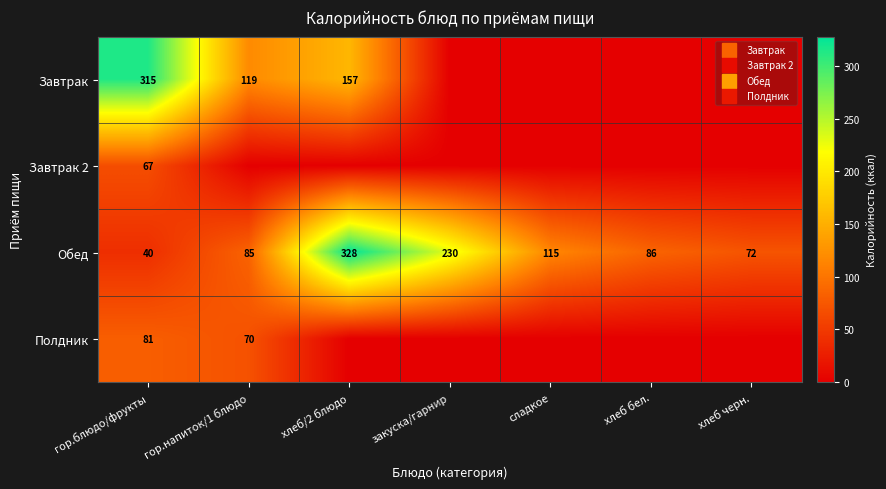

Which series has the largest total across all categories?

Обед